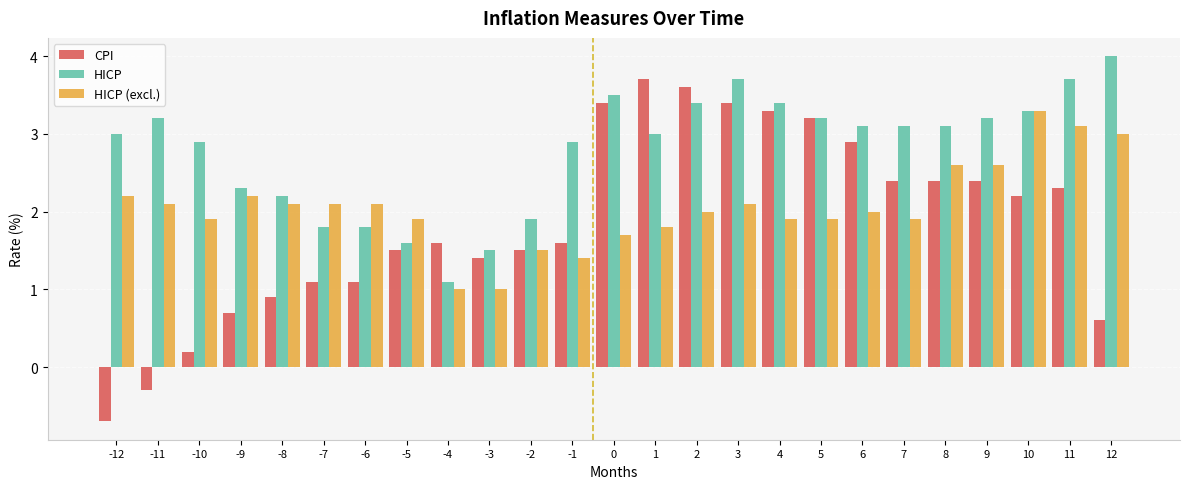

Reading right to left, transcribe all the data shown in this chart.

CPI: 12=0.6	11=2.3	10=2.2	9=2.4	8=2.4	7=2.4	6=2.9	5=3.2	4=3.3	3=3.4	2=3.6	1=3.7	0=3.4	-1=1.6	-2=1.5	-3=1.4	-4=1.6	-5=1.5	-6=1.1	-7=1.1	-8=0.9	-9=0.7	-10=0.2	-11=-0.3	-12=-0.7
HICP: 12=4.0	11=3.7	10=3.3	9=3.2	8=3.1	7=3.1	6=3.1	5=3.2	4=3.4	3=3.7	2=3.4	1=3.0	0=3.5	-1=2.9	-2=1.9	-3=1.5	-4=1.1	-5=1.6	-6=1.8	-7=1.8	-8=2.2	-9=2.3	-10=2.9	-11=3.2	-12=3.0
HICP (excl.): 12=3.0	11=3.1	10=3.3	9=2.6	8=2.6	7=1.9	6=2.0	5=1.9	4=1.9	3=2.1	2=2.0	1=1.8	0=1.7	-1=1.4	-2=1.5	-3=1.0	-4=1.0	-5=1.9	-6=2.1	-7=2.1	-8=2.1	-9=2.2	-10=1.9	-11=2.1	-12=2.2